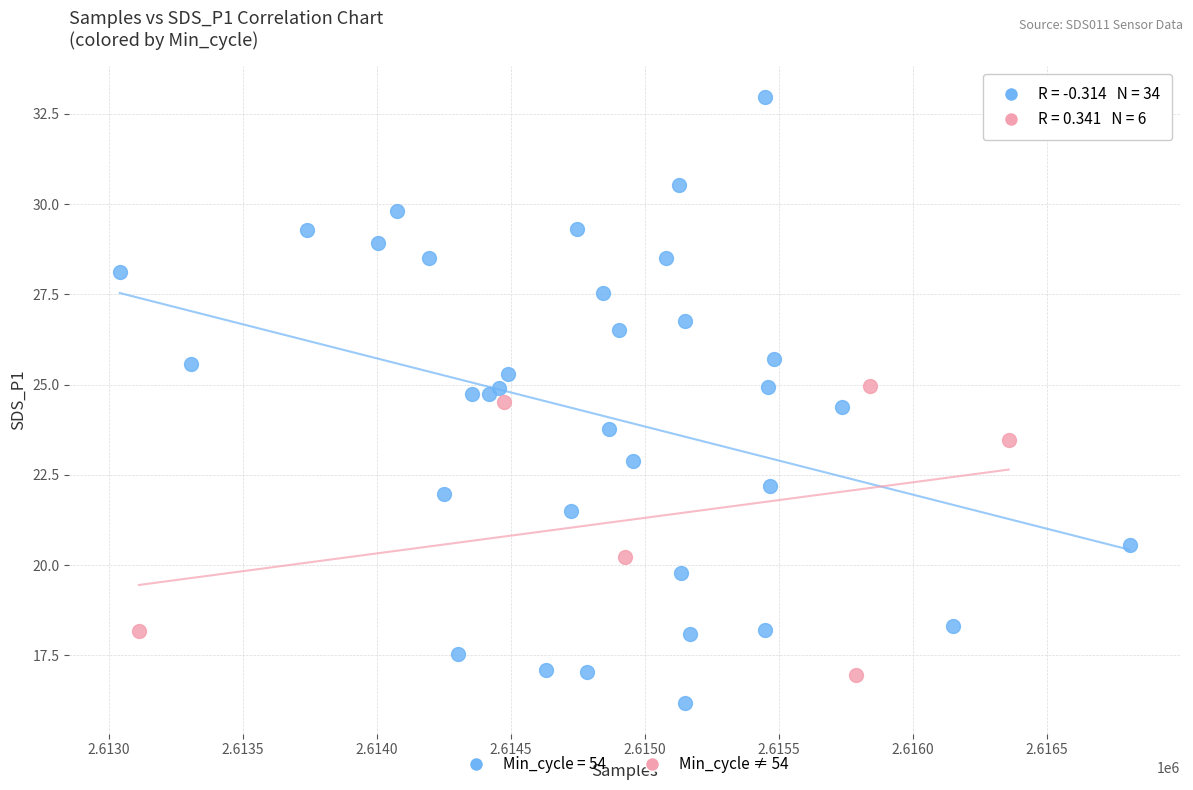

Which series has the largest Y range (max minus min)?

Min_cycle = 54